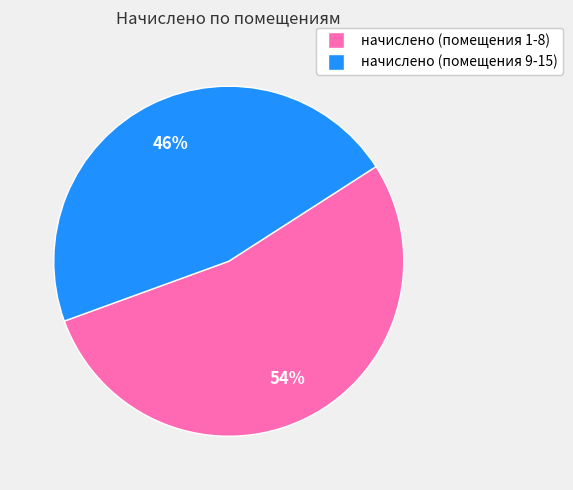

Is there any slice that represents more than half of the pie?

Yes